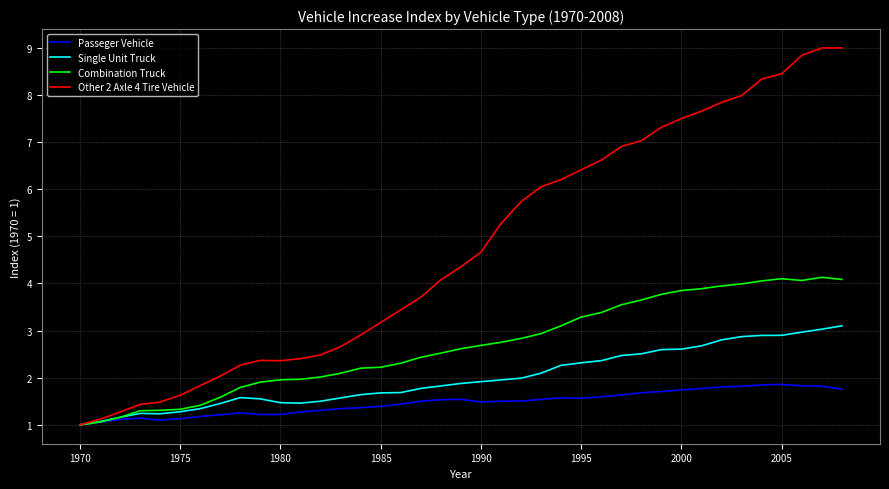

Rank the series by their average value, from lowest to highest.

Passeger Vehicle, Single Unit Truck, Combination Truck, Other 2 Axle 4 Tire Vehicle